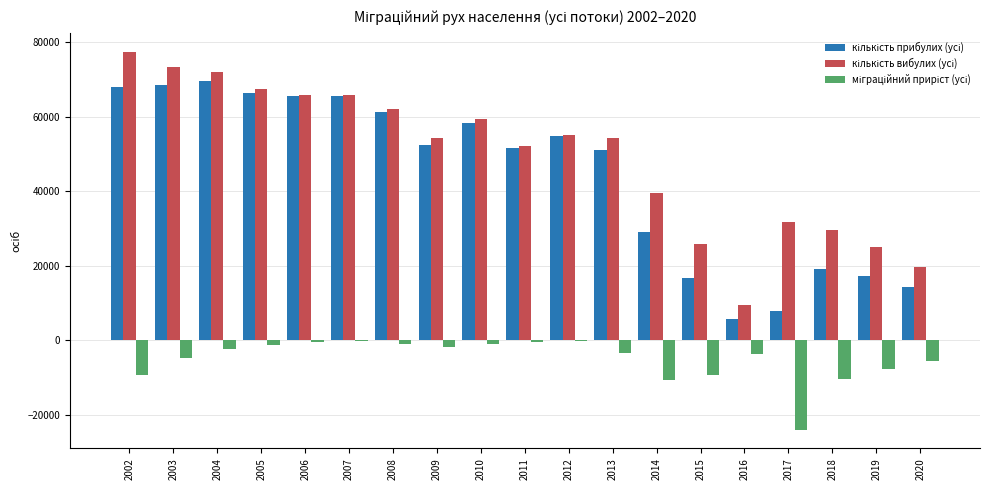

How many series are shown in this chart?

3